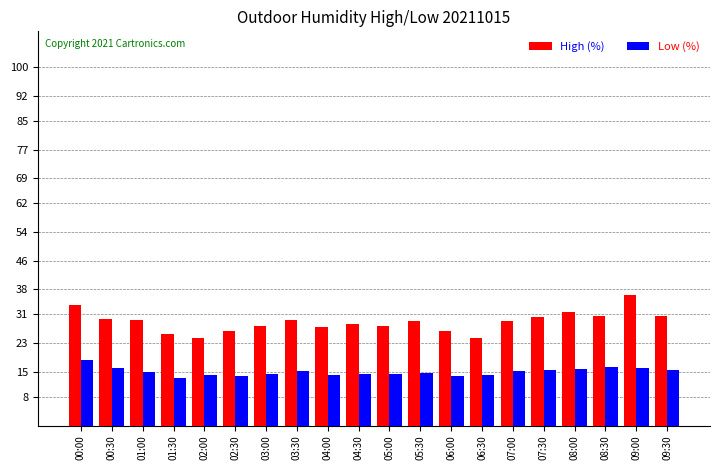

The Low (%) series shows 22.7 at 02:30. True or false?

False